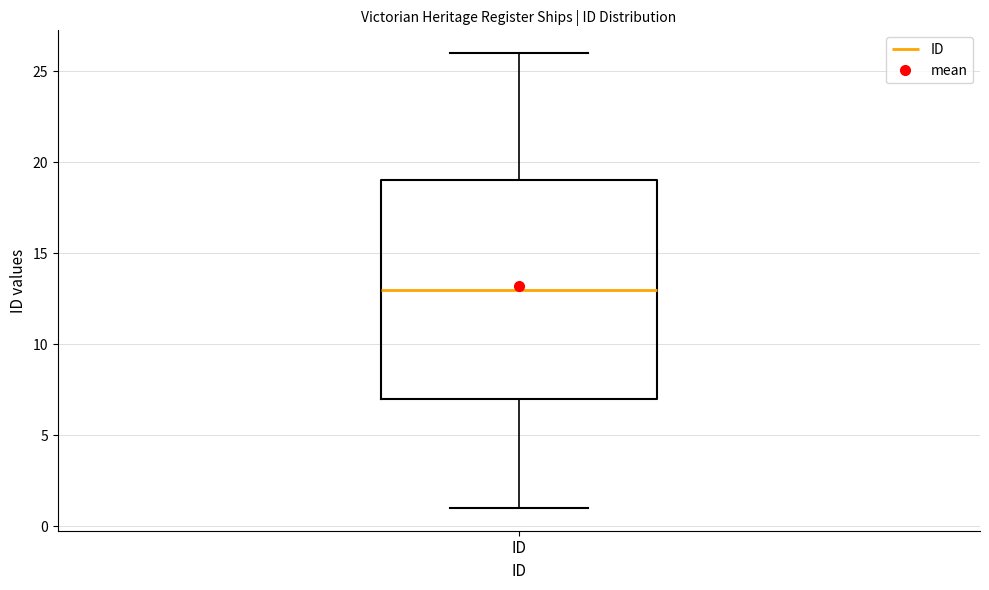

Transcribe this box plot: give where the median line is, the range the box spans, and where the two whiskers end, as read against the y-axis. The values are not printed on the chart, so give them approximately, as read against the axis.

median 13, box 7 to 19, whiskers 1 to 26